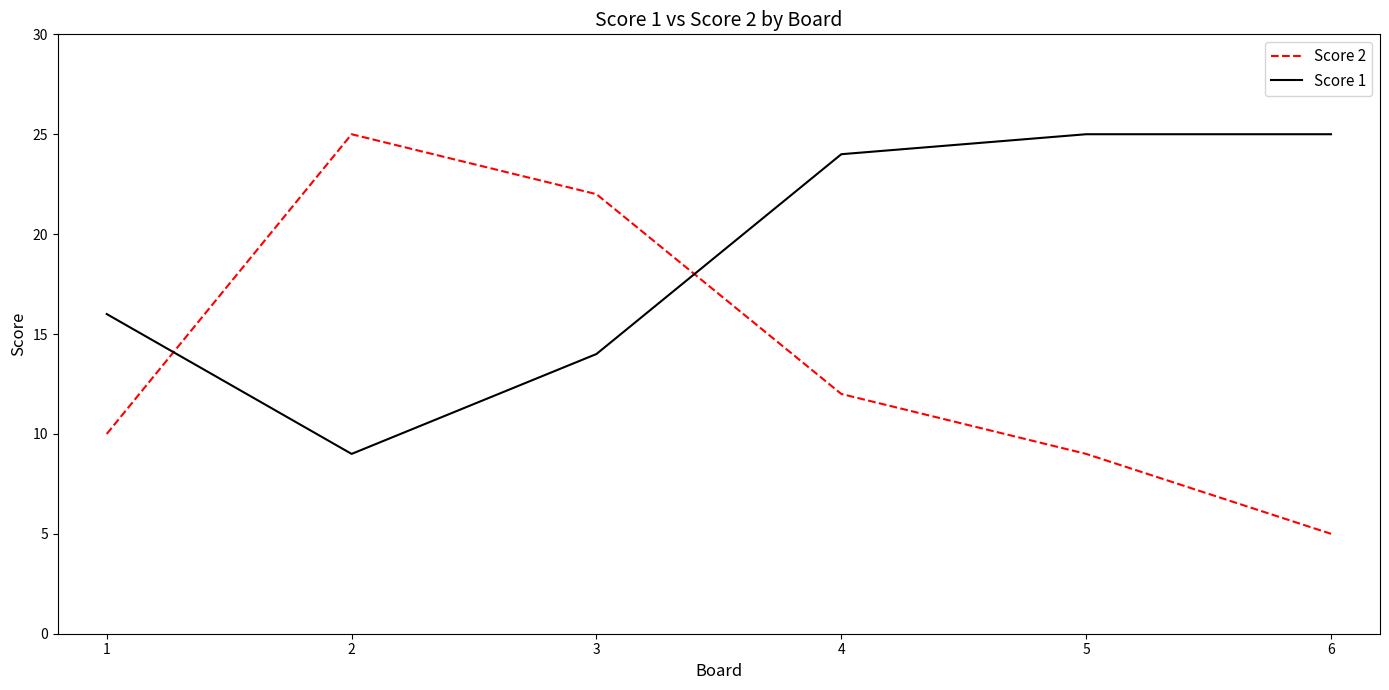

What is the difference between the maximum and minimum values in the Score 2 series?

20